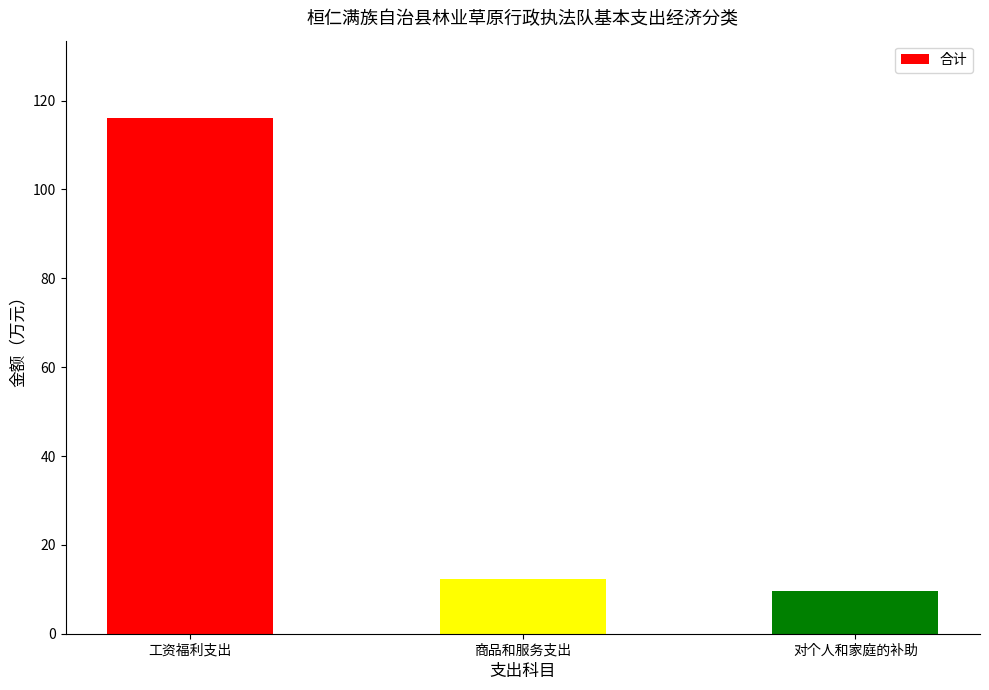

Rank the categories by value from lowest to highest.

对个人和家庭的补助, 商品和服务支出, 工资福利支出